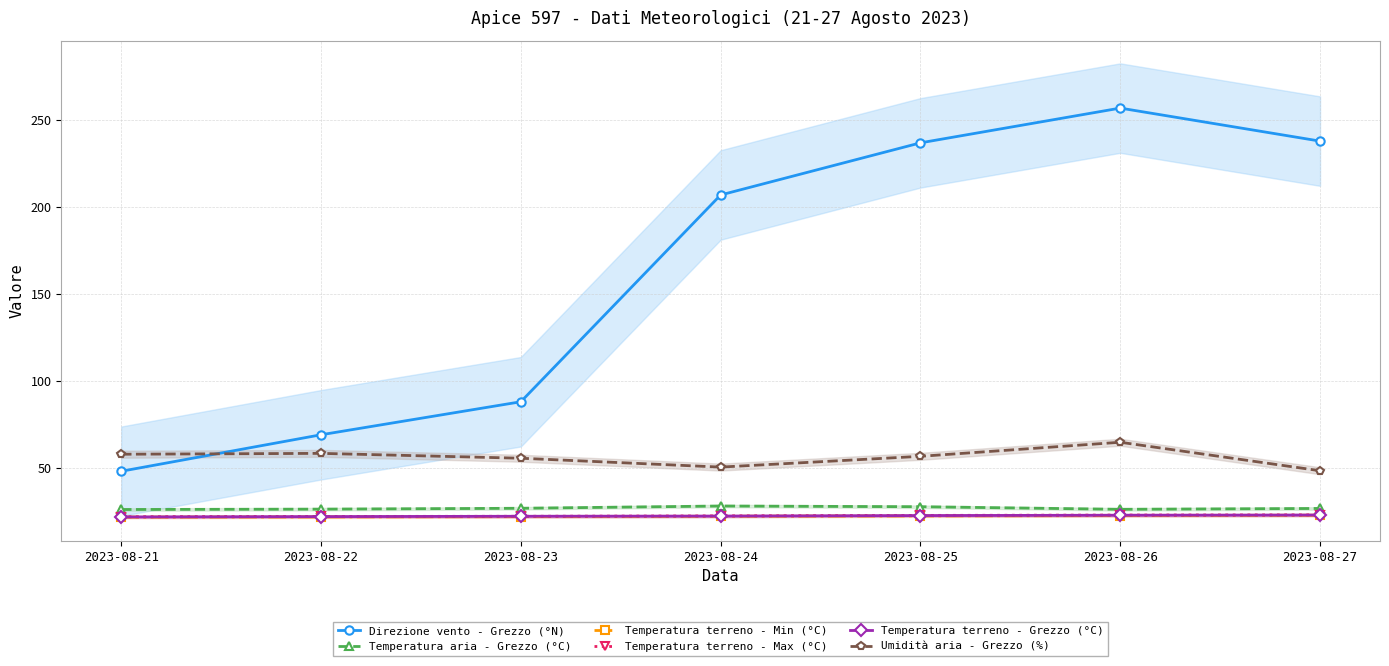

Rank the categories by Direzione vento - Grezzo (°N) value from lowest to highest.

2023-08-21, 2023-08-22, 2023-08-23, 2023-08-24, 2023-08-25, 2023-08-27, 2023-08-26